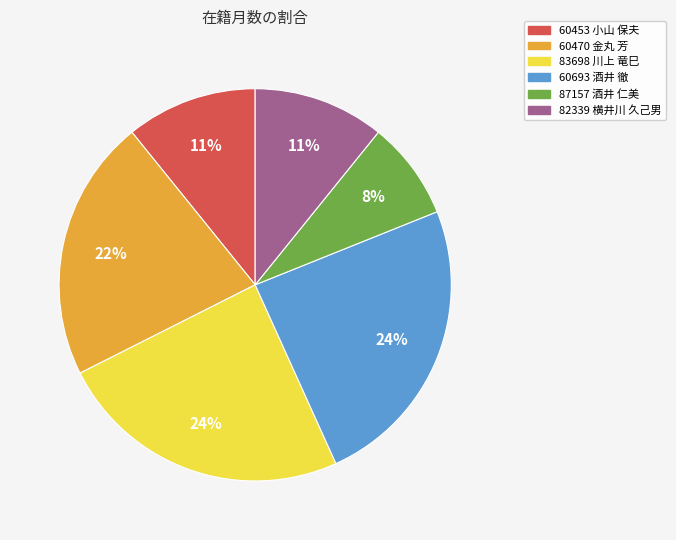

Is the sum of 60693 酒井 徹 and 60470 金丸 芳 greater than half?

No